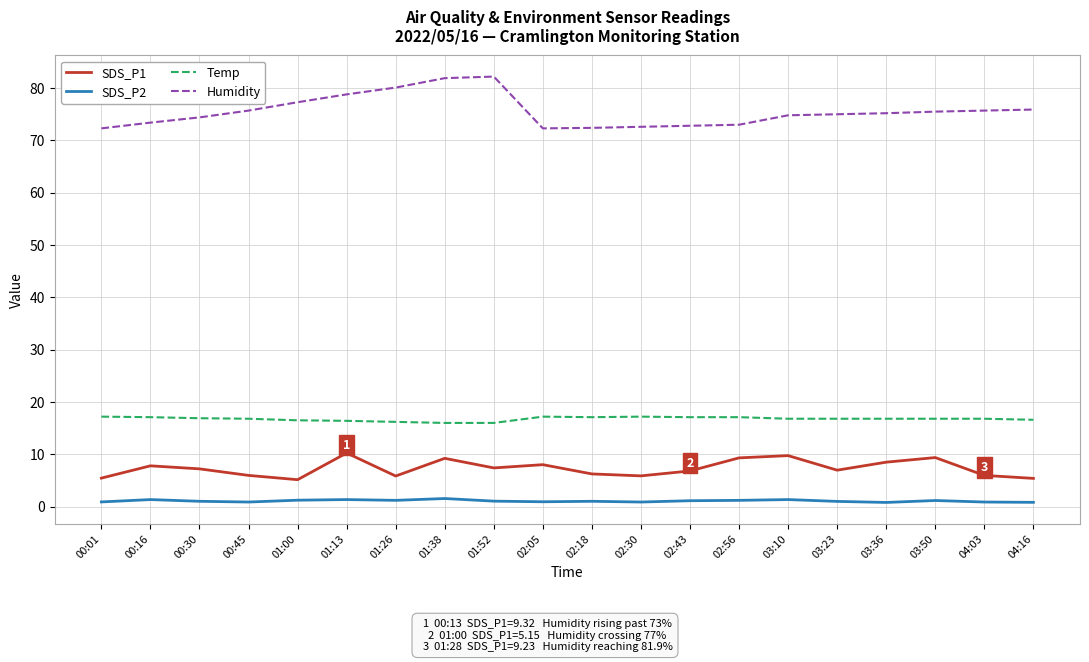

At how many categories does at least one series exceed 4?

20